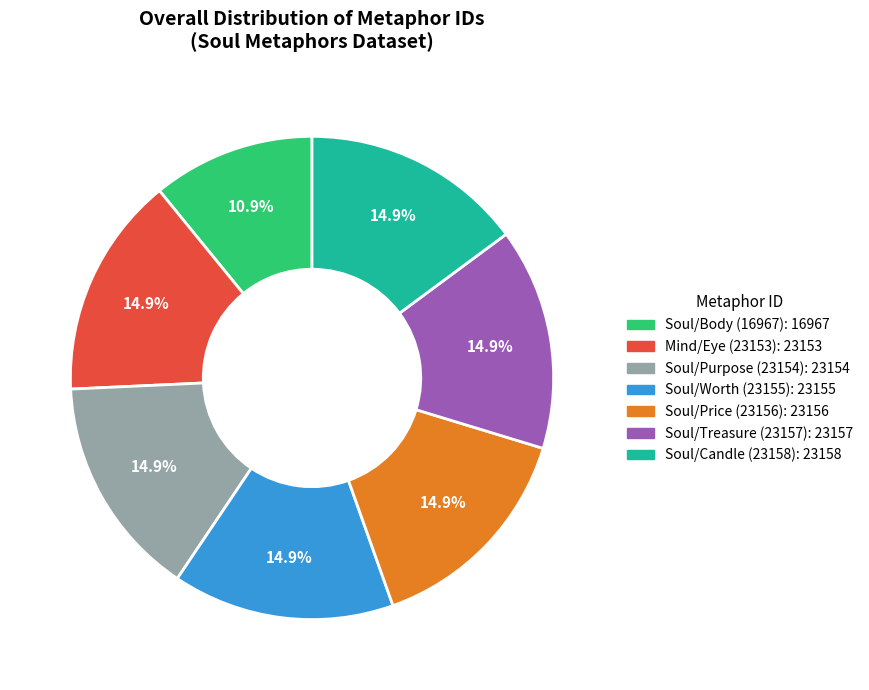

True or false: Soul/Body (16967) accounts for 11% of the total.

True